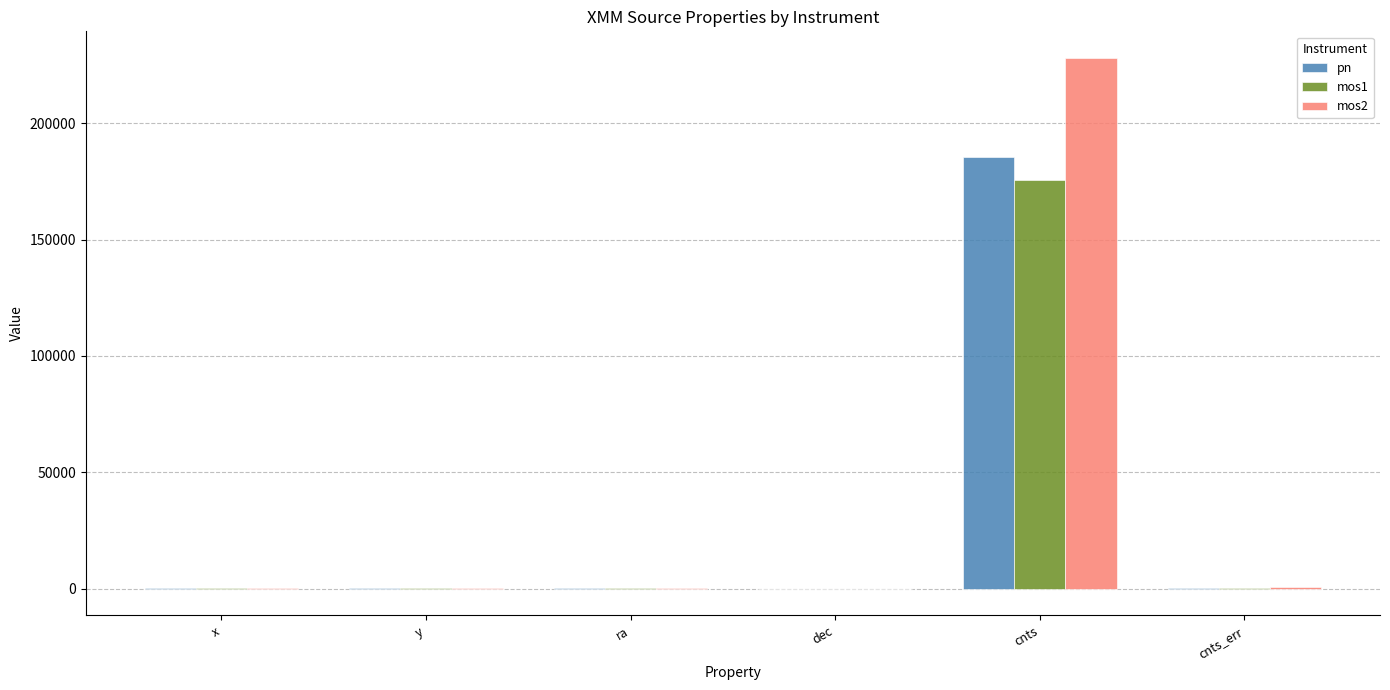

Are the bars grouped side by side (vs. stacked)?

Yes